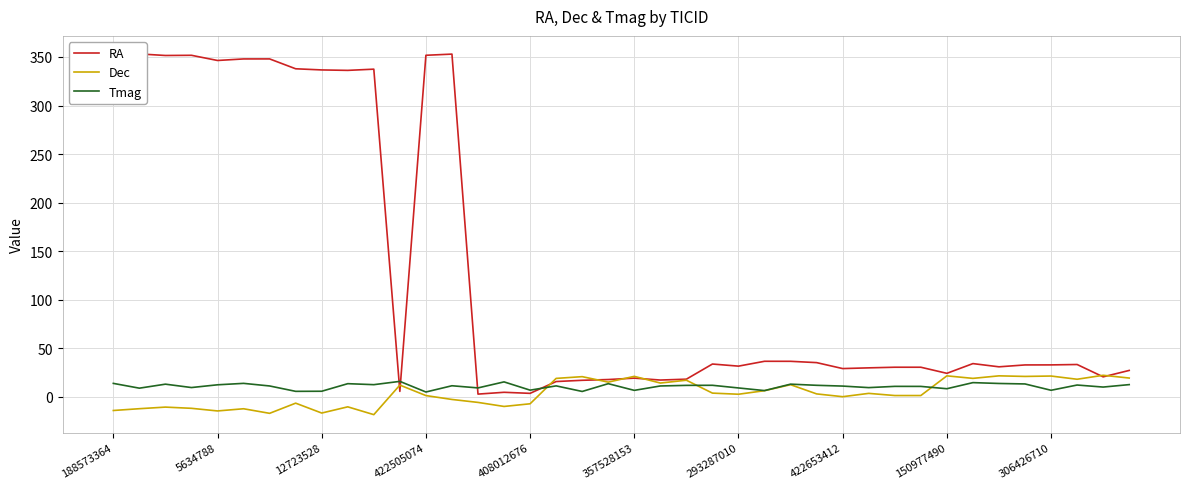

How many lines are shown in the chart?

3